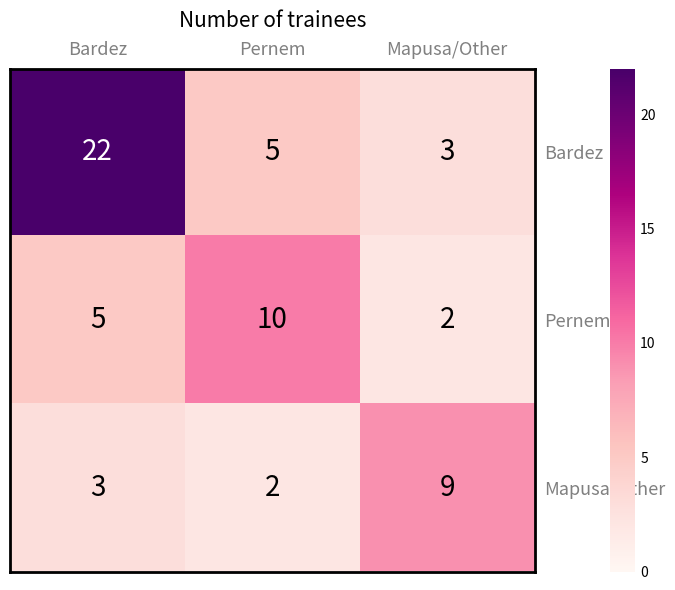

Where is Pernem nearest to the value 6?

Bardez